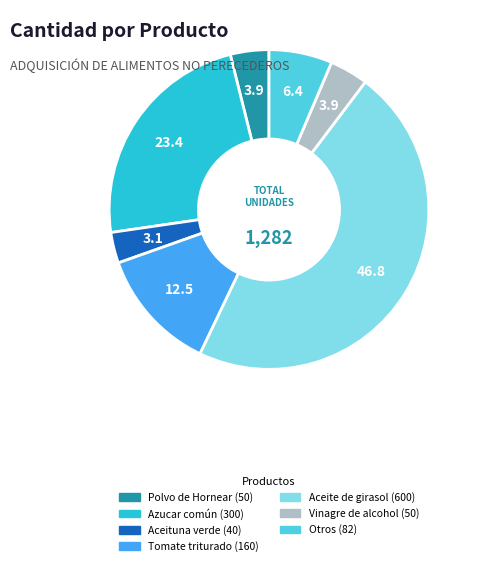

Count the number of slices in the pie.

7